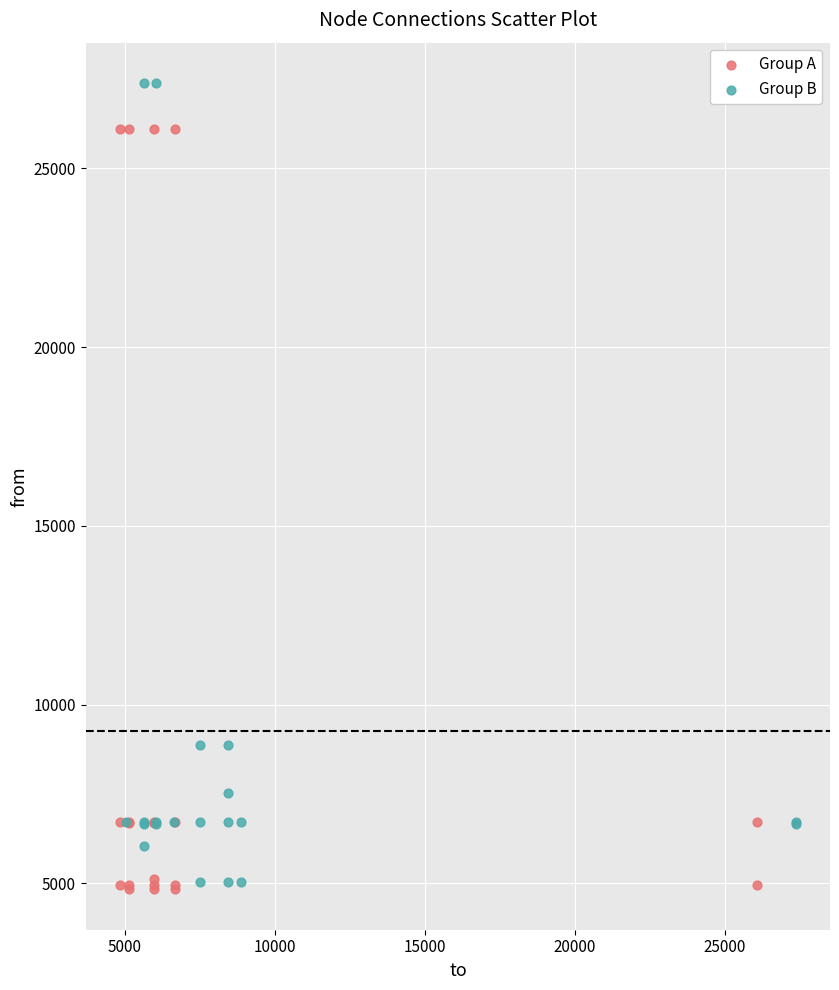

Which series reaches the maximum Y coordinate?

Group B